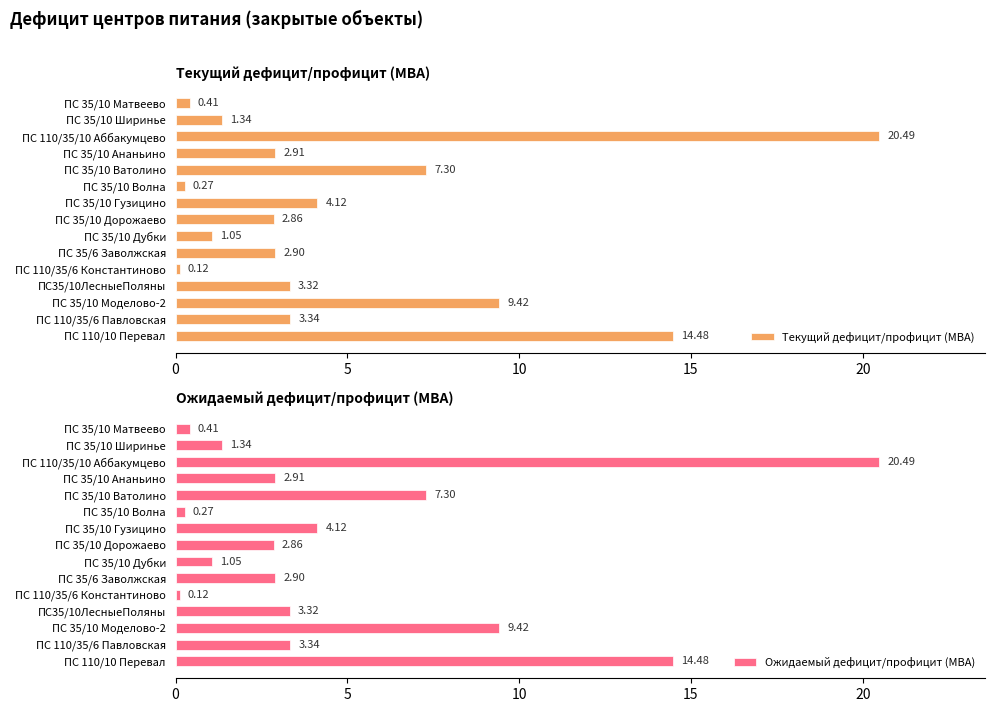

Which series has the widest spread of values?

Текущий дефицит/профицит (МВА)